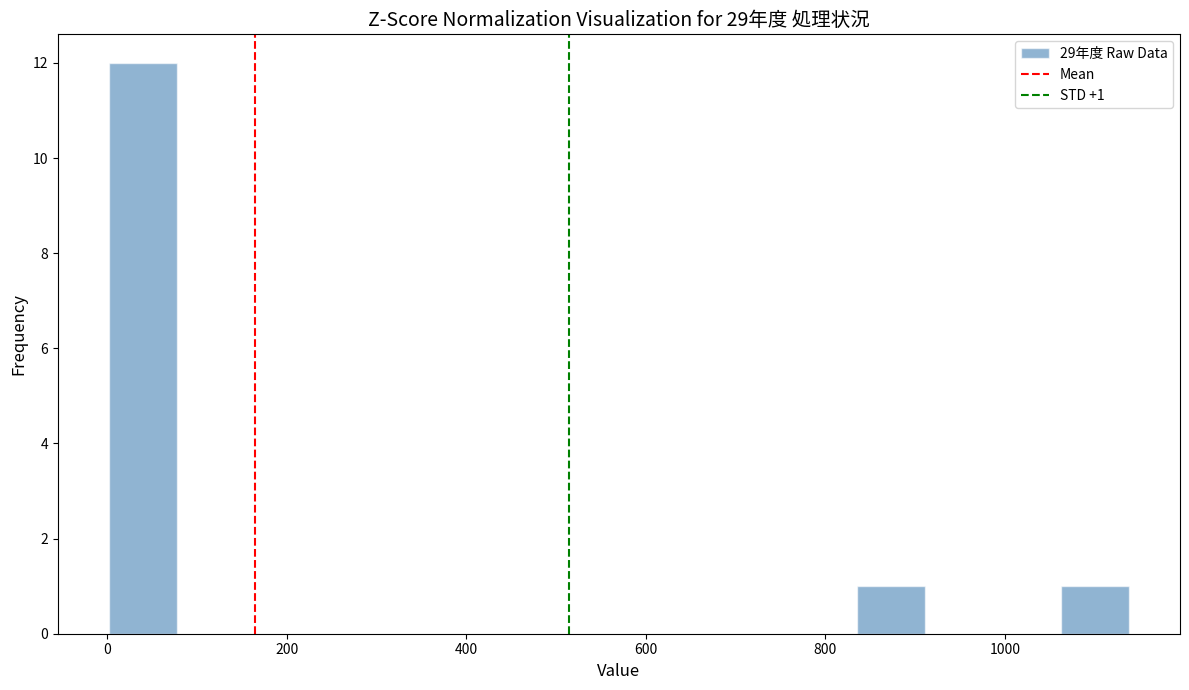

Read against the x-axis, roughly where is the centre of the tallest bar?

40